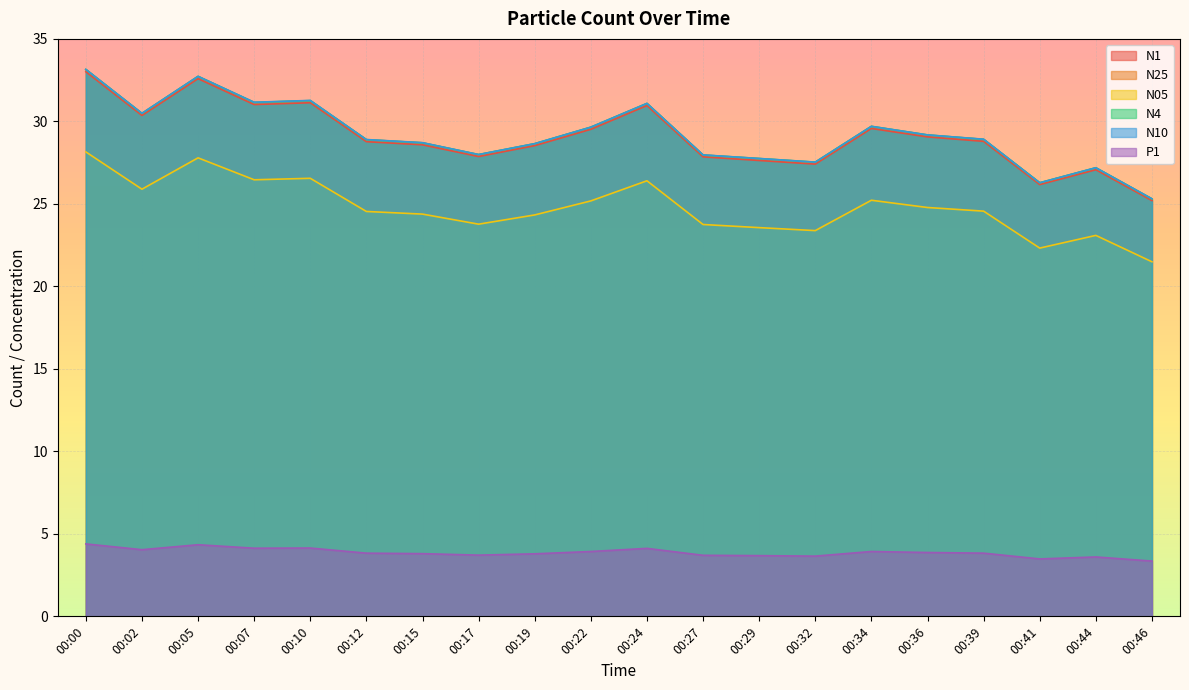

How many lines are shown in the chart?

6